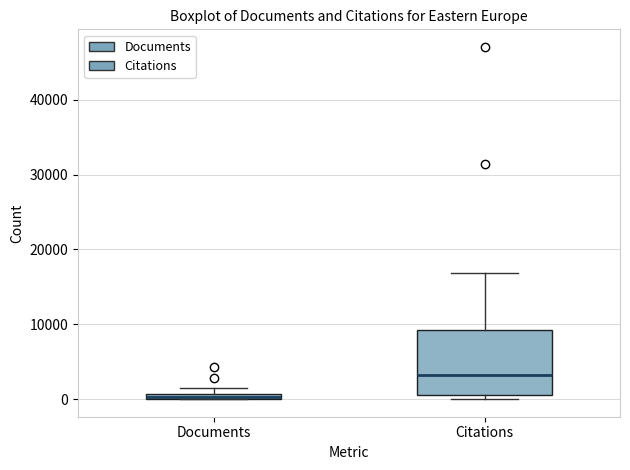

Where is the lower edge of the box for Documents on the y-axis? The values are not printed on the chart, so give them approximately, as read against the axis.

0